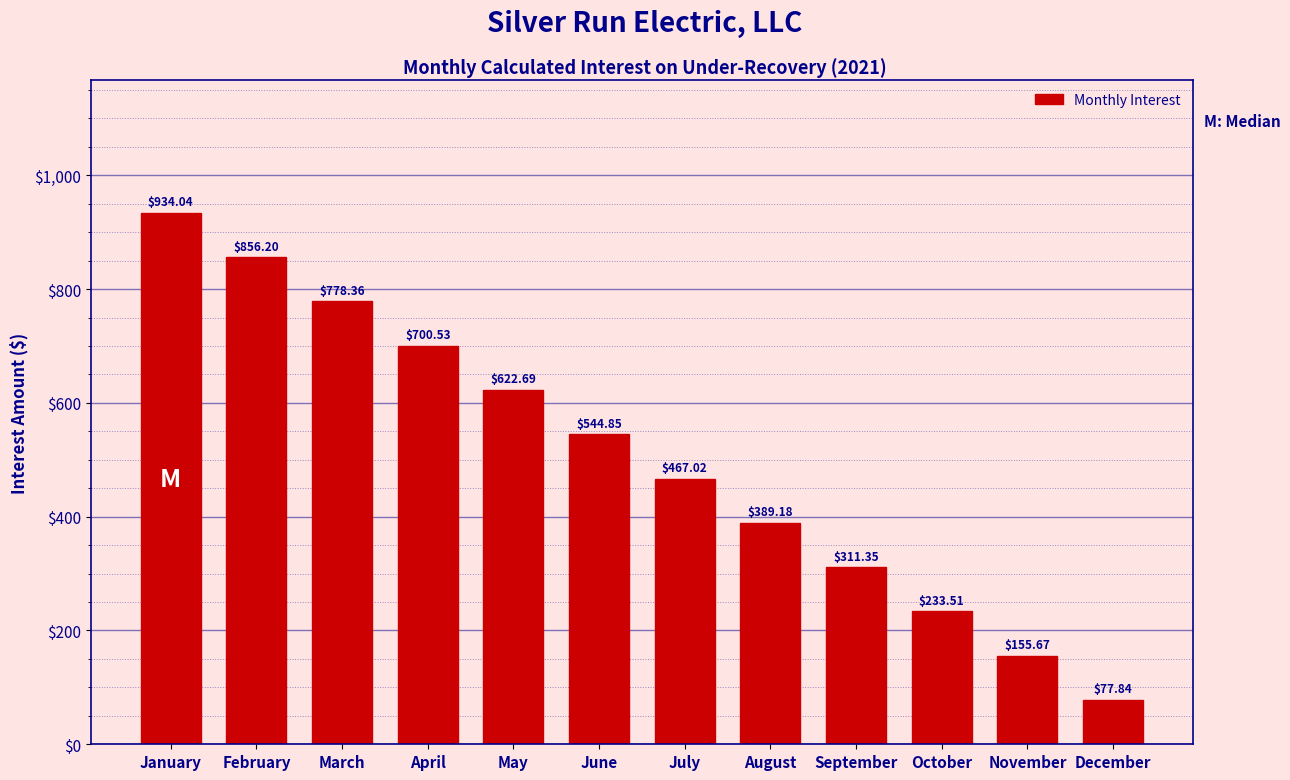

Rank the categories by value from highest to lowest.

January, February, March, April, May, June, July, August, September, October, November, December